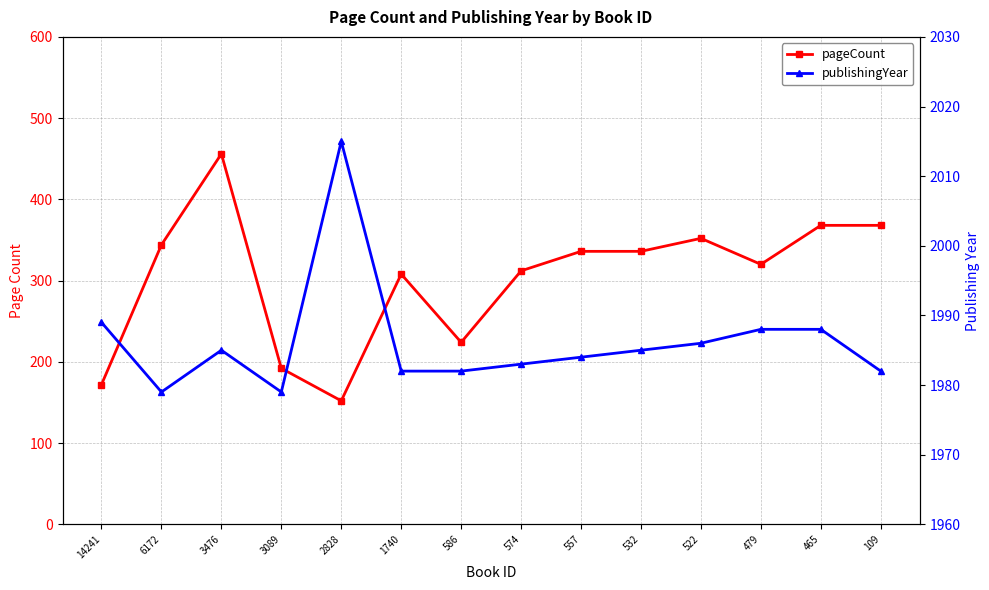

At 574, list the series in order from largest to smallest.

publishingYear, pageCount